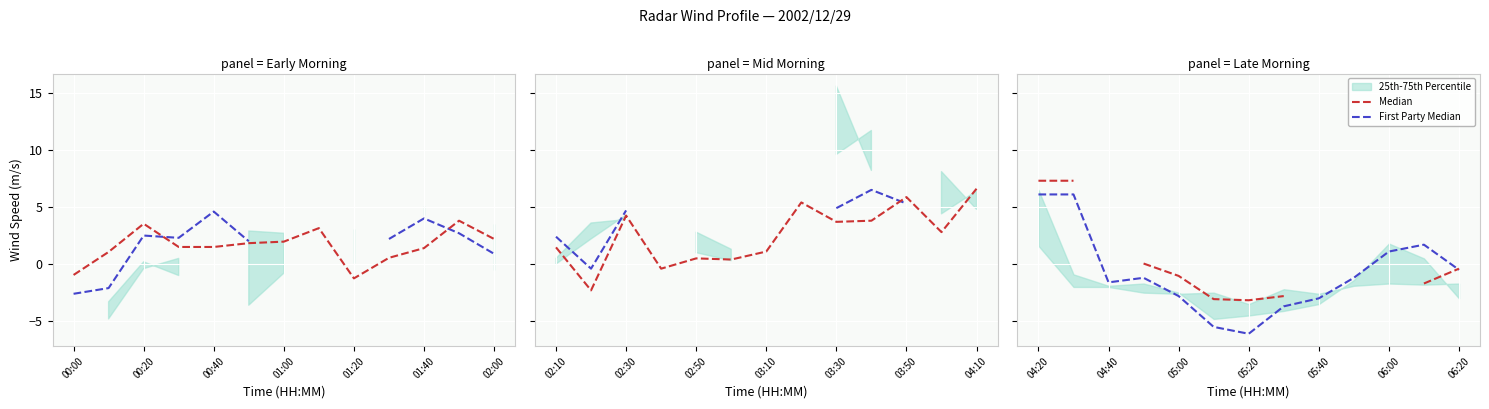

The value of First Party Median at 04:20 is 3.6. True or false?

False